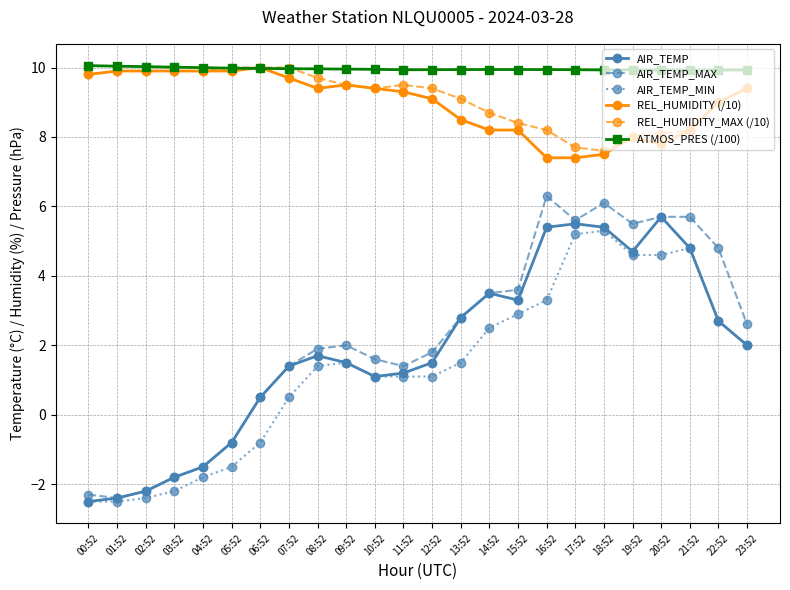

What position from the left is 02:52?

3